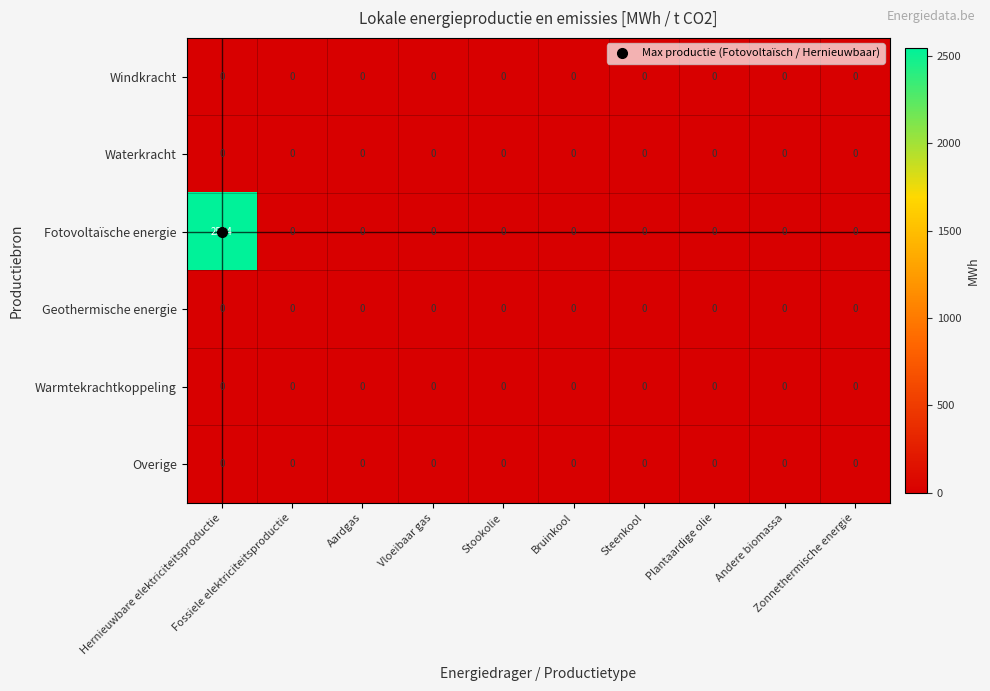

Which series has the largest range (max minus min)?

Fotovoltaïsche energie